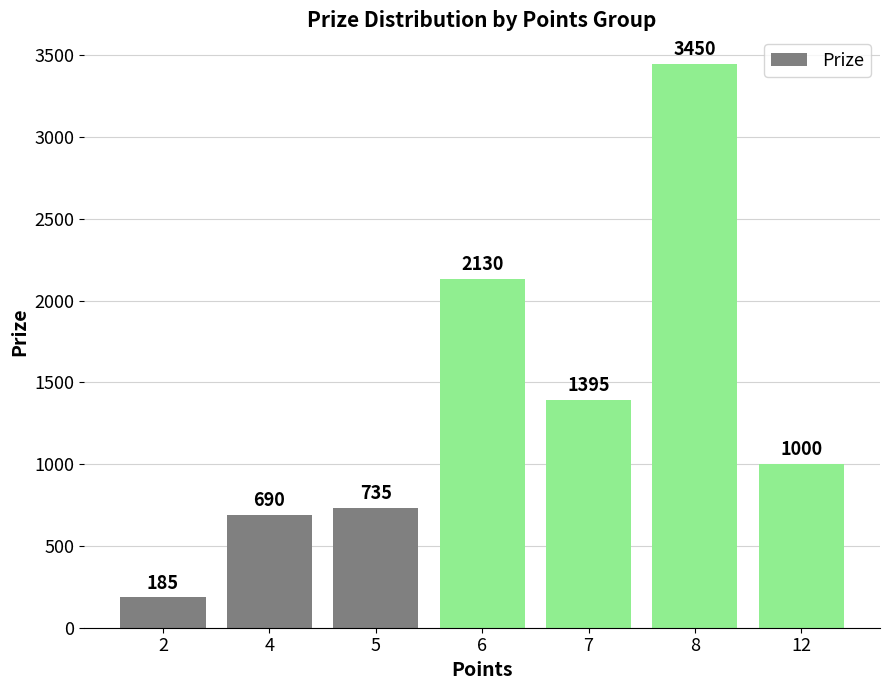

How many bars are there in total?

7